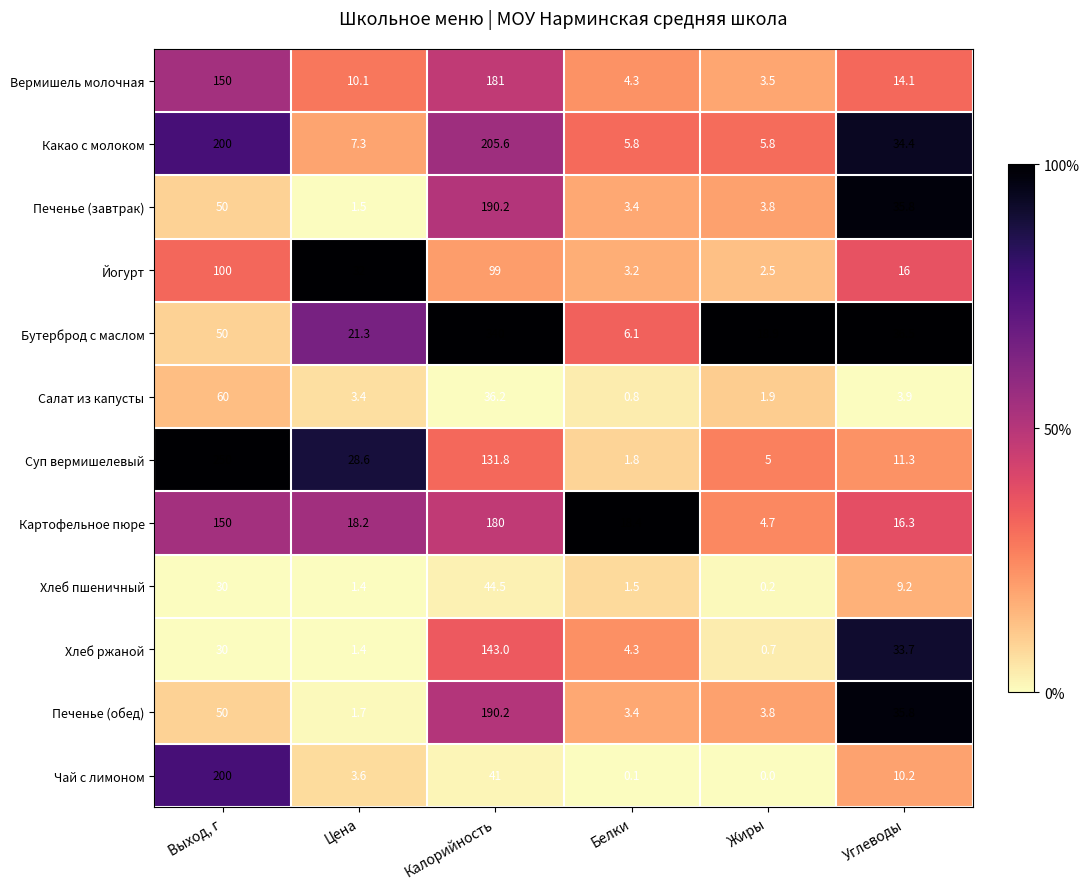

The value of Вермишель молочная at Выход, г is 150.0. True or false?

True